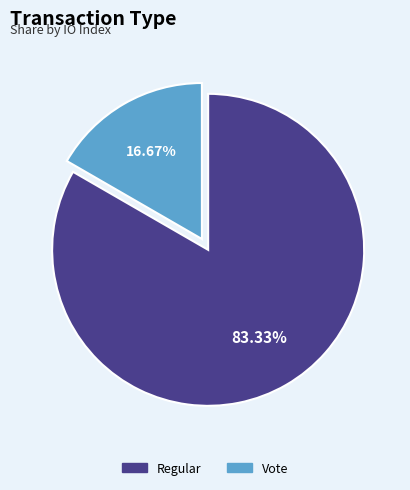

To the nearest percent, what percentage of the pie is Regular?

83%